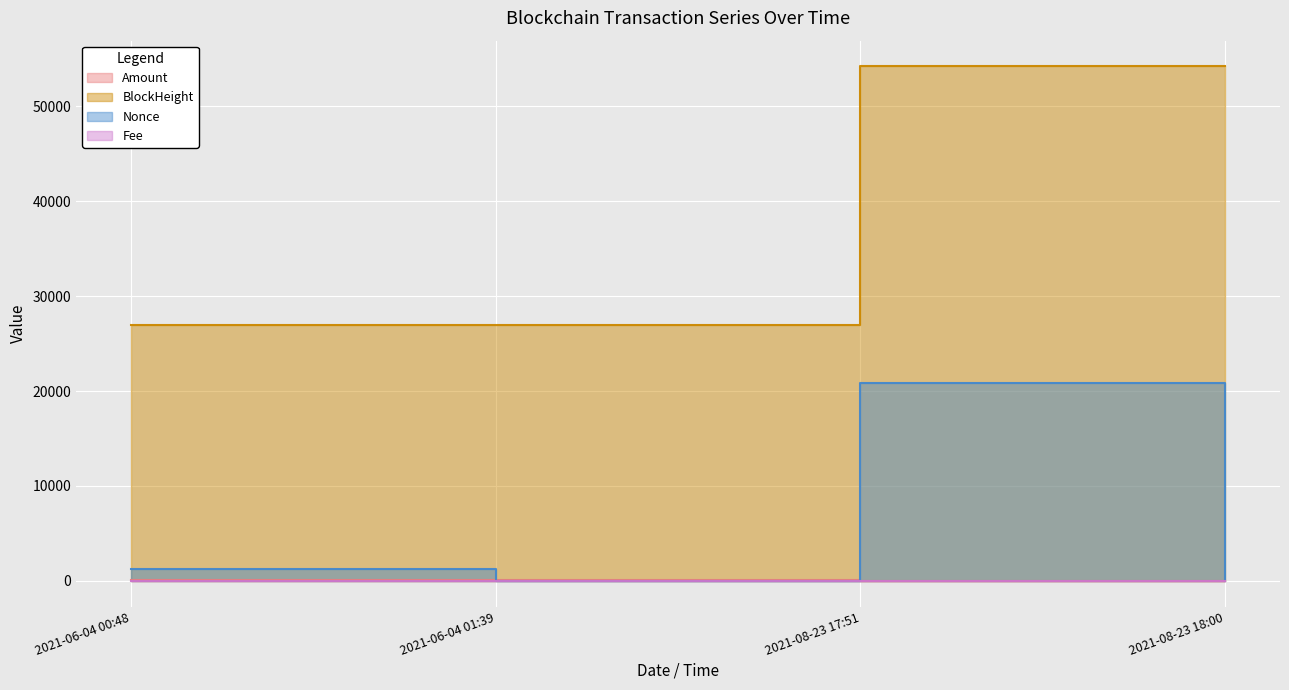

True or false: Nonce has a value of 20865.0 at 2021-08-23 17:51.

True